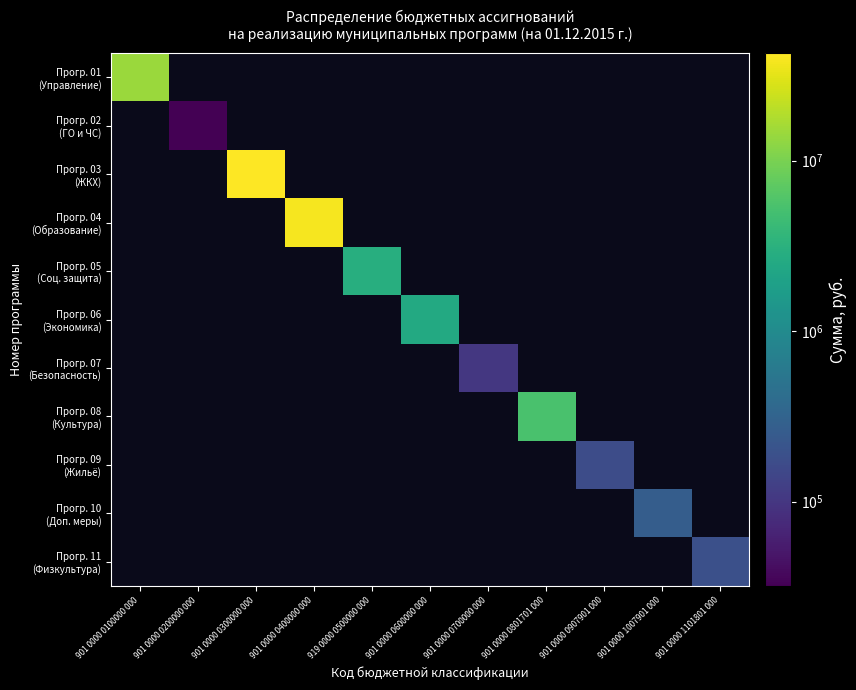

At which category is the sum across all series the highest?

901 0000 0300000 000